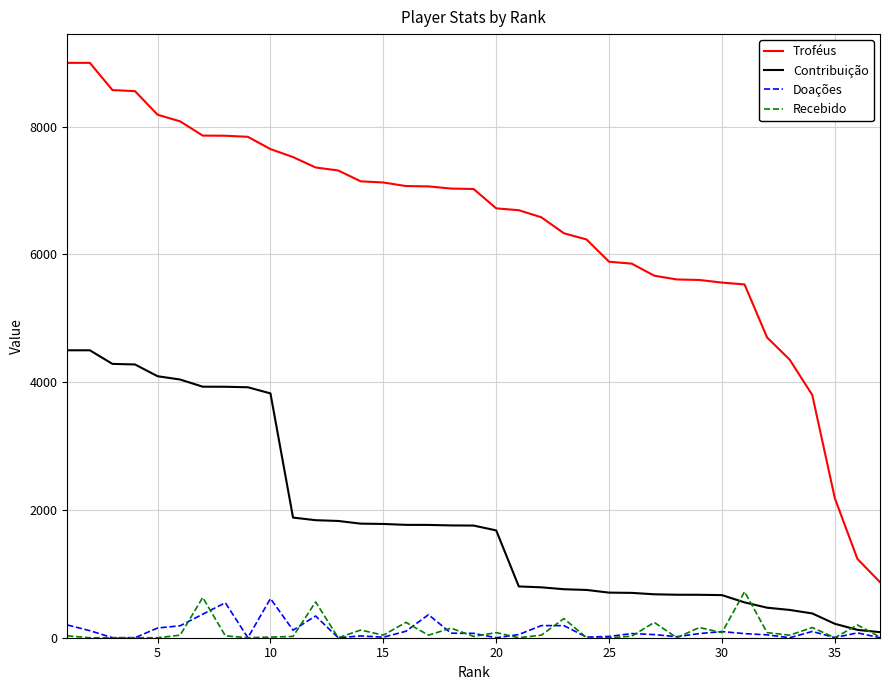

How many times do Recebido and Contribuição cross each other?

4